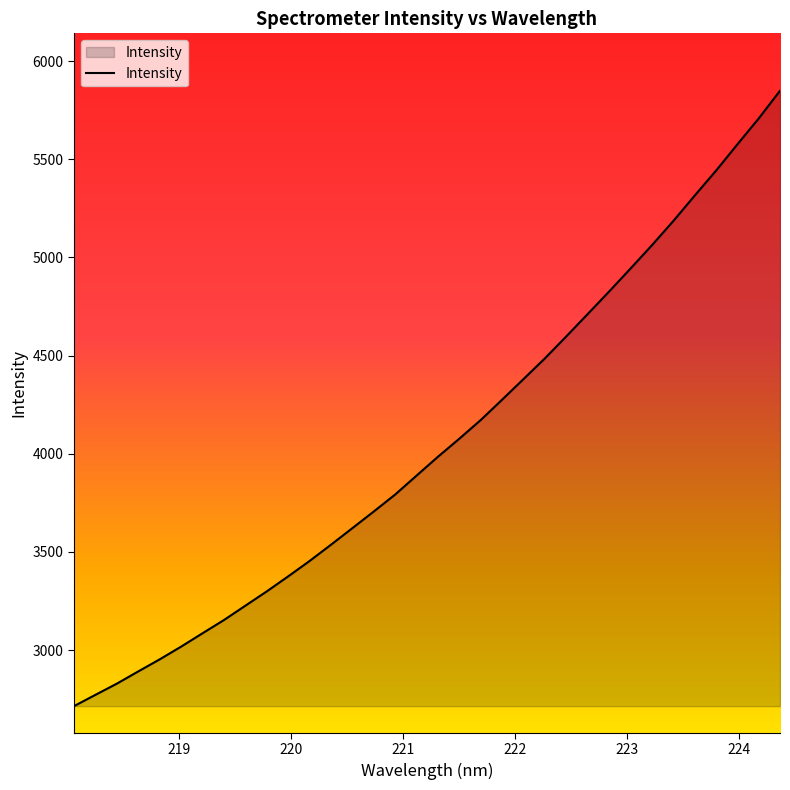

What is the maximum value shown in the chart?

5848.5